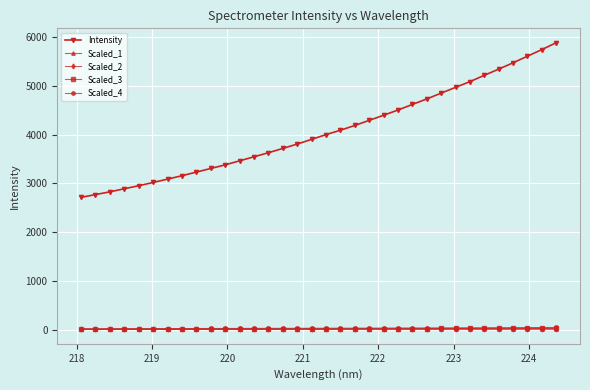

What is the highest value of the Scaled_2 series?

20.7